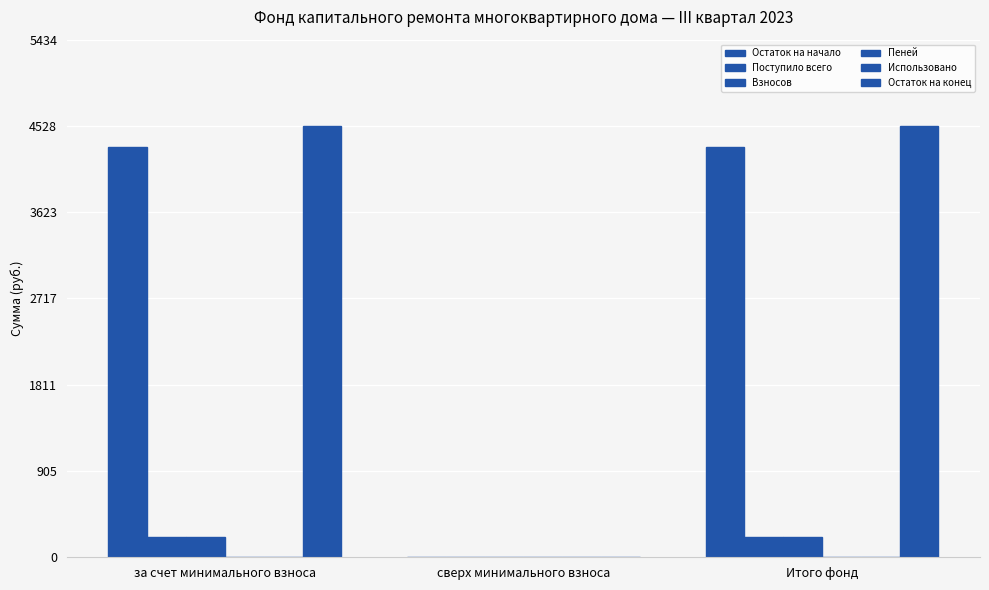

How many groups of bars are there?

3